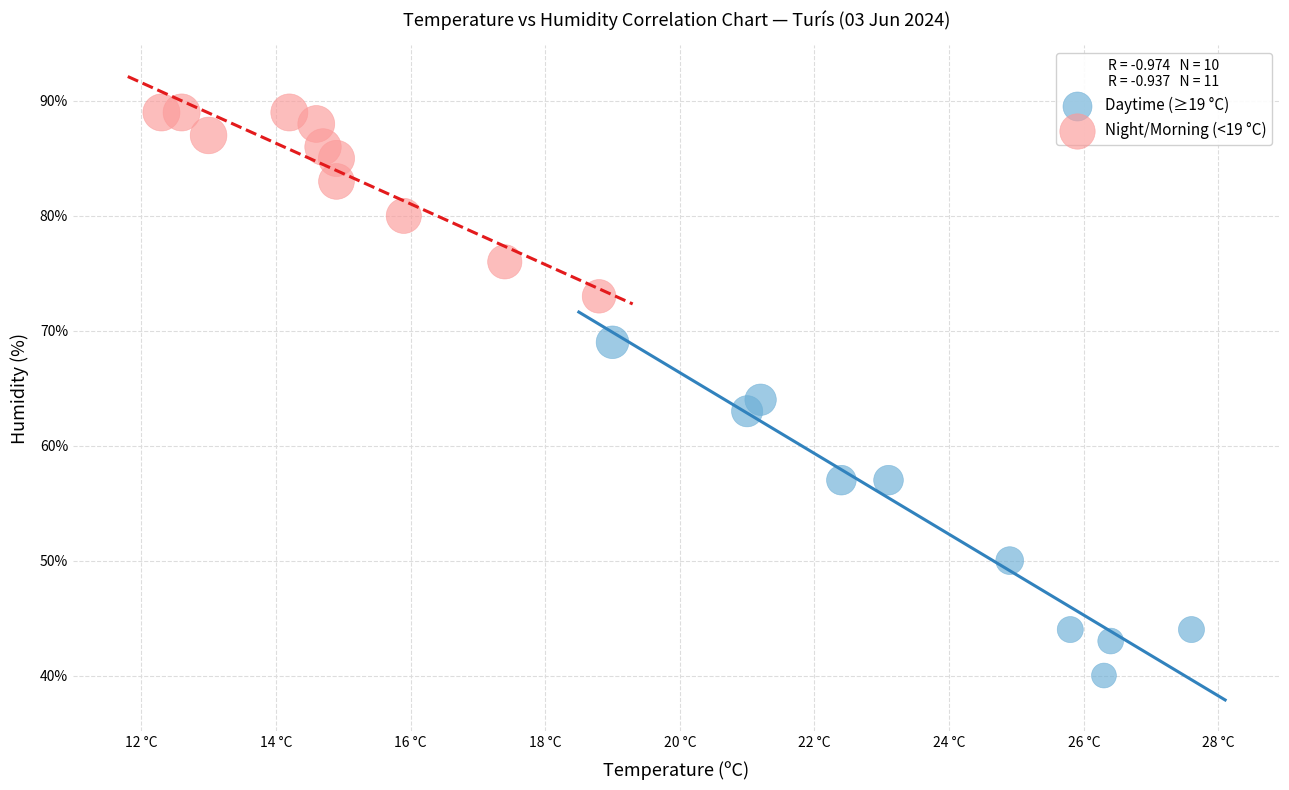

What are all the series names shown in the legend?

Daytime (≥19 °C), Night/Morning (<19 °C)